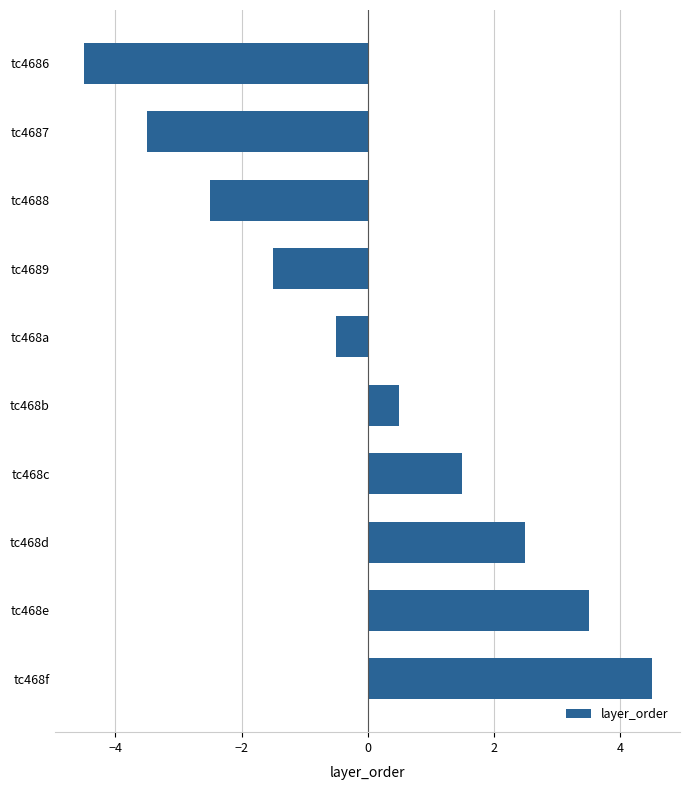

Which label corresponds to the largest value in the chart?

tc468f